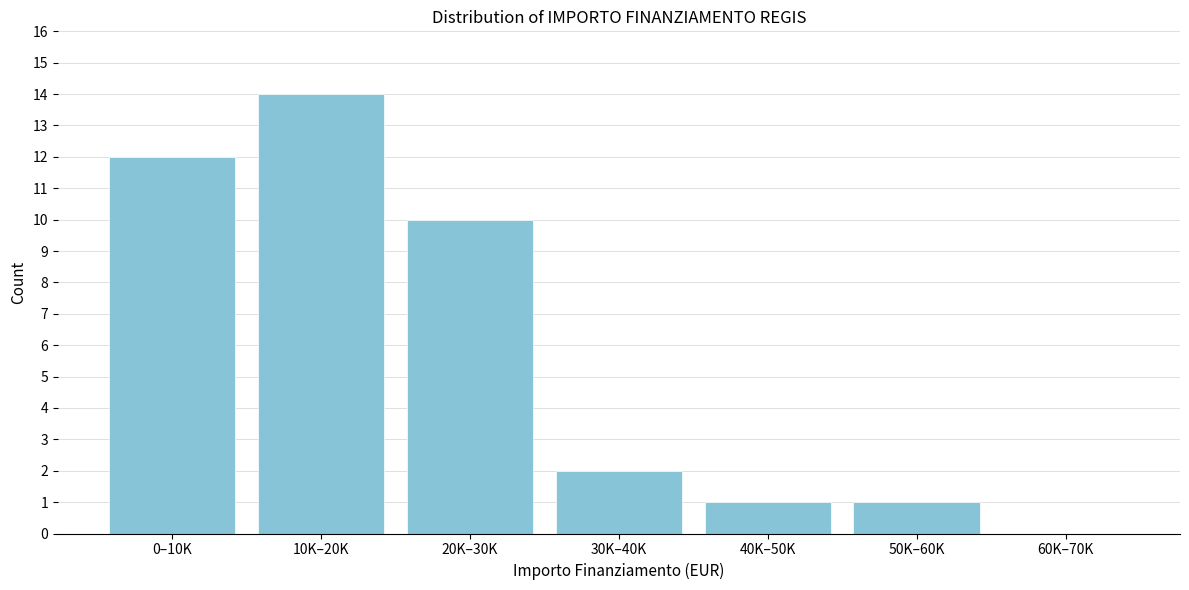

Reading left to right, transcribe all the data shown in this chart.

0–10K=12	10K–20K=14	20K–30K=10	30K–40K=2	40K–50K=1	50K–60K=1	60K–70K=0